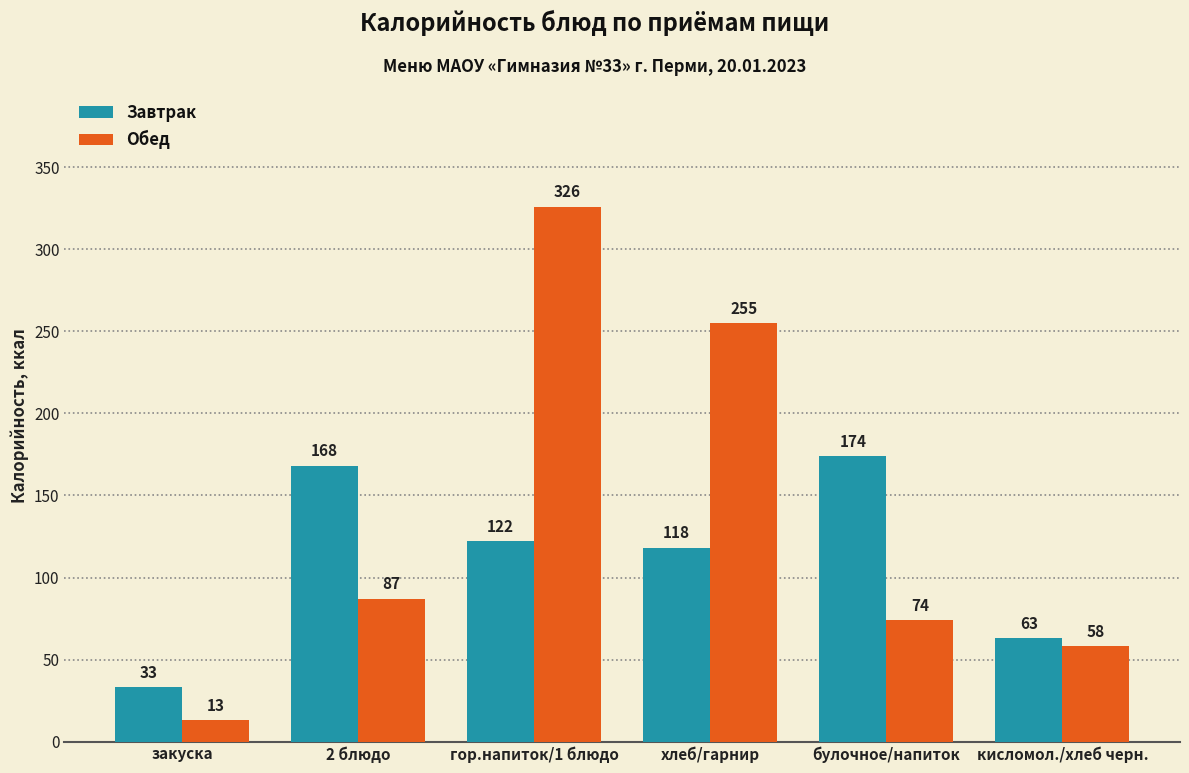

Is it true that Обед equals 326 at гор.напиток/1 блюдо?

True